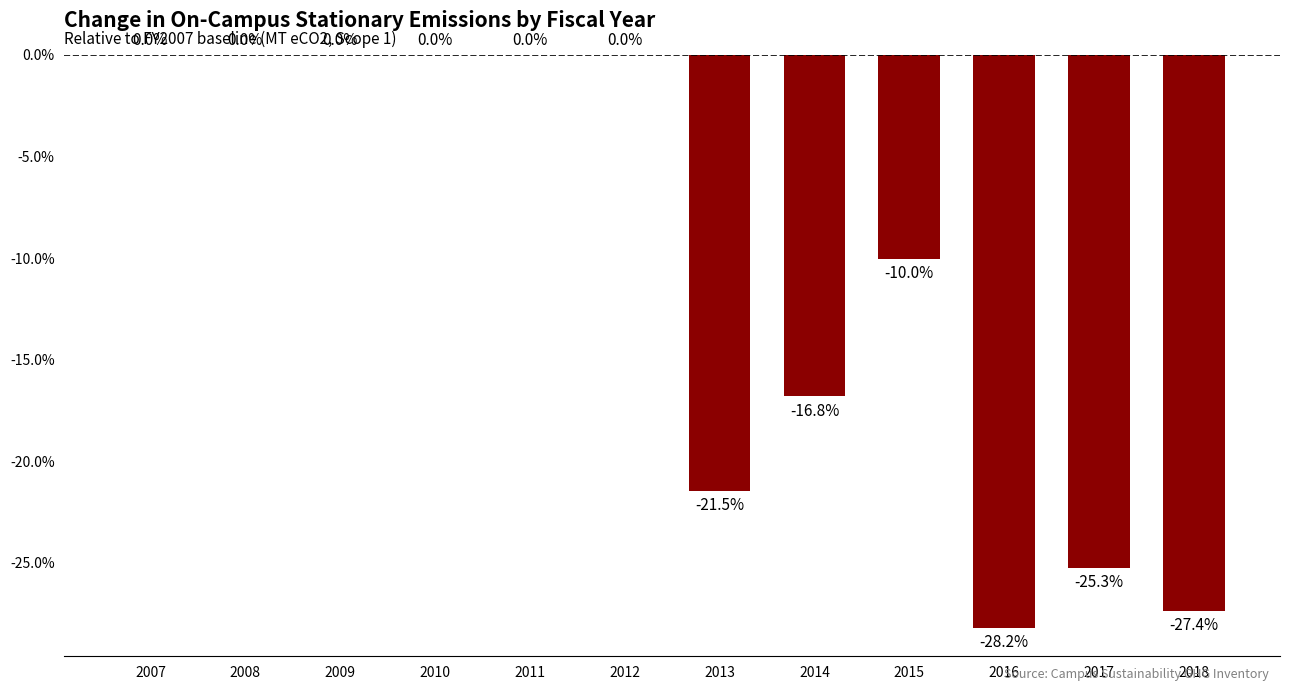

What is the change in value from 2013 to 2016?

-6.7